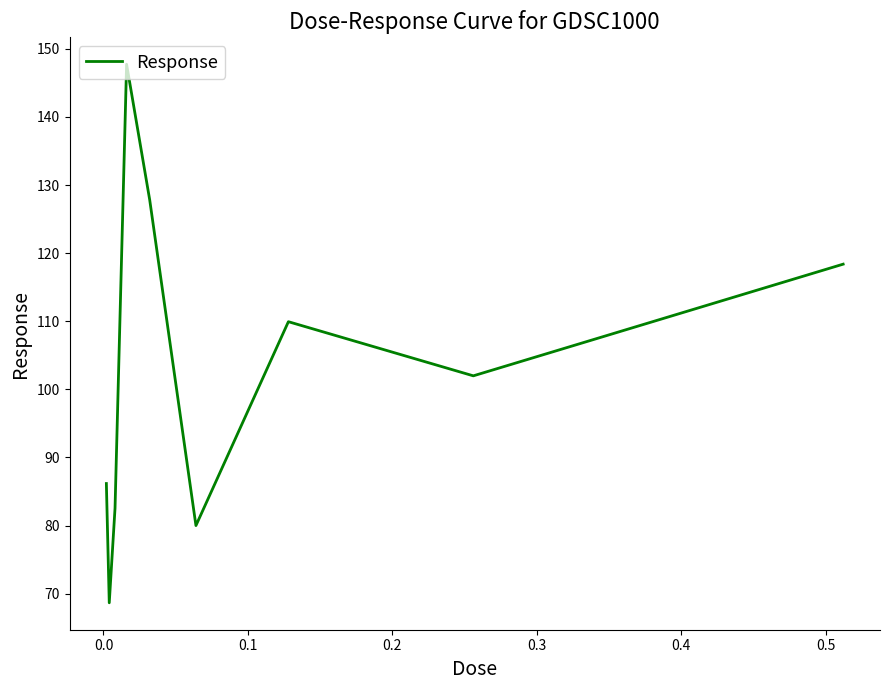

What is the minimum value shown in the chart?

68.7